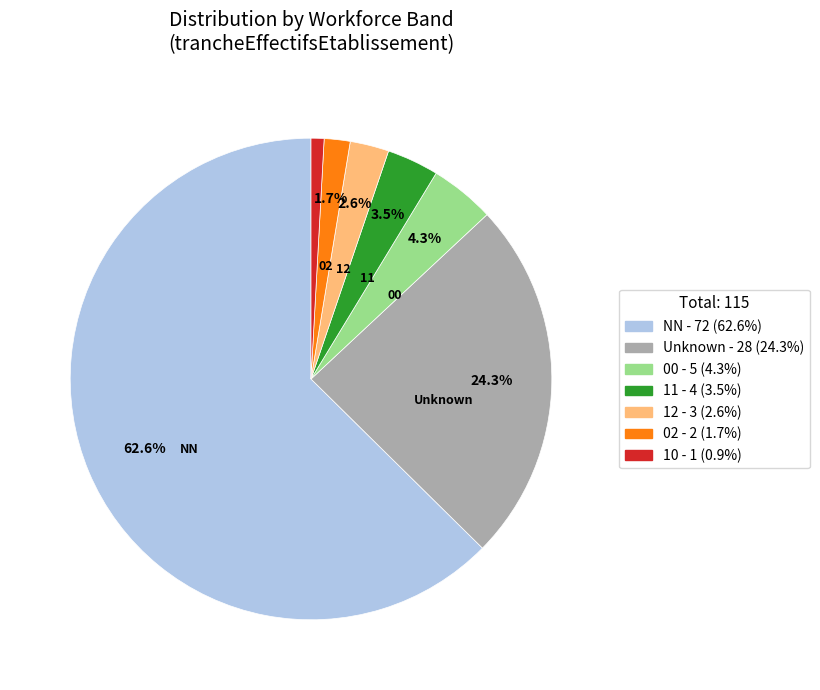

Does any single category account for the majority?

Yes